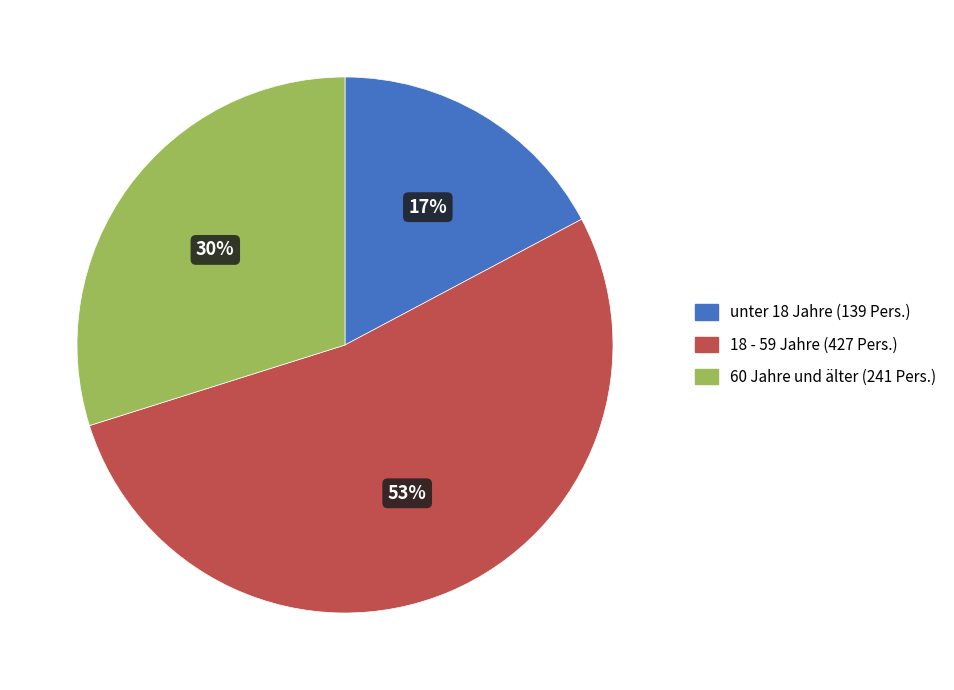

What is the ratio of the value at unter 18 Jahre (139 Pers.) to the value at 18 - 59 Jahre (427 Pers.)?

0.3